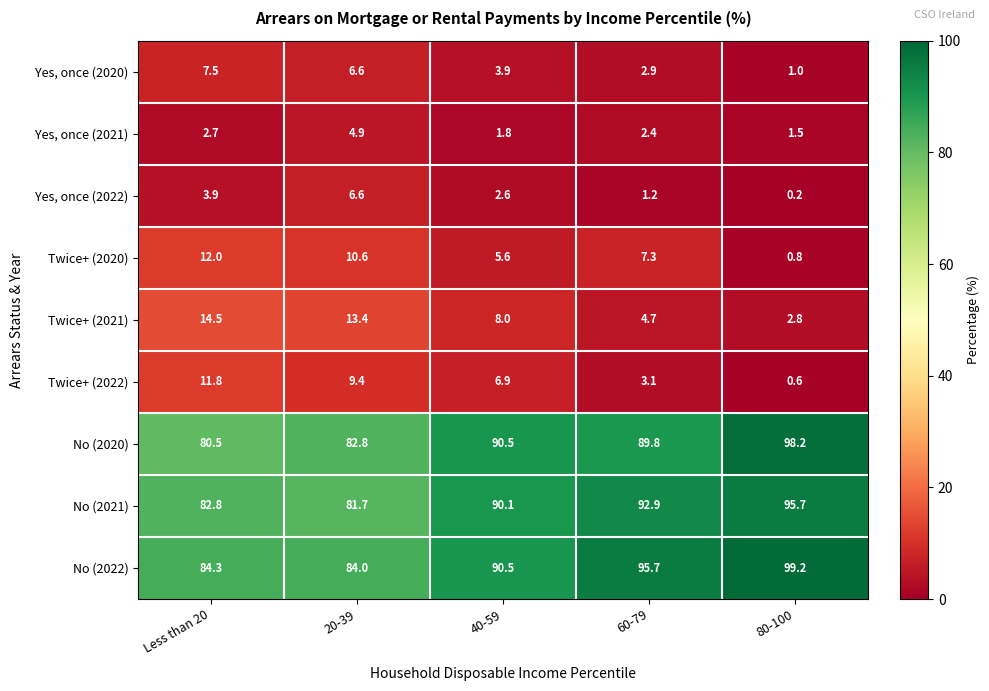

Is the value of Twice+ (2020) at 40-59 greater than the value of No (2022) at 20-39?

No